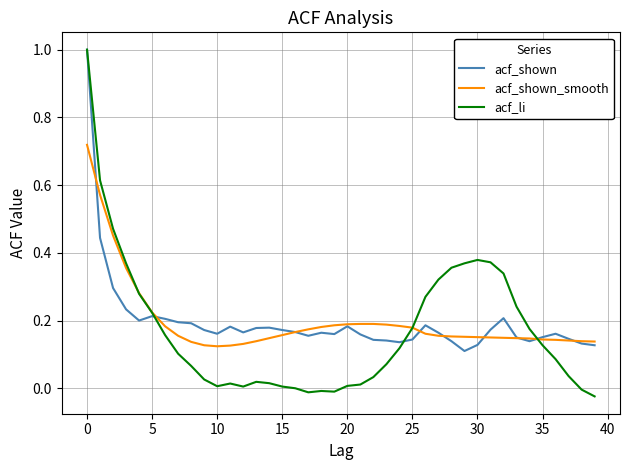

What is the greatest value displayed?

1.0